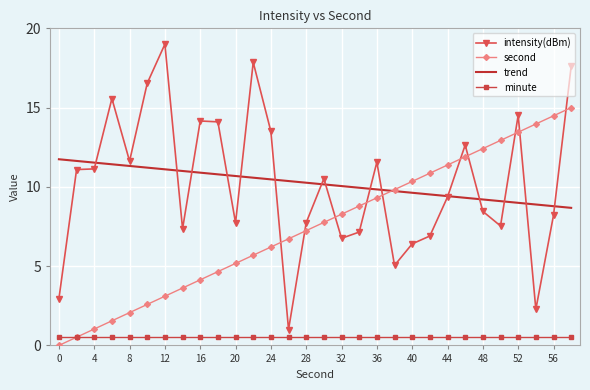

List the series in order of their peak value, lowest first.

minute, trend, second, intensity(dBm)